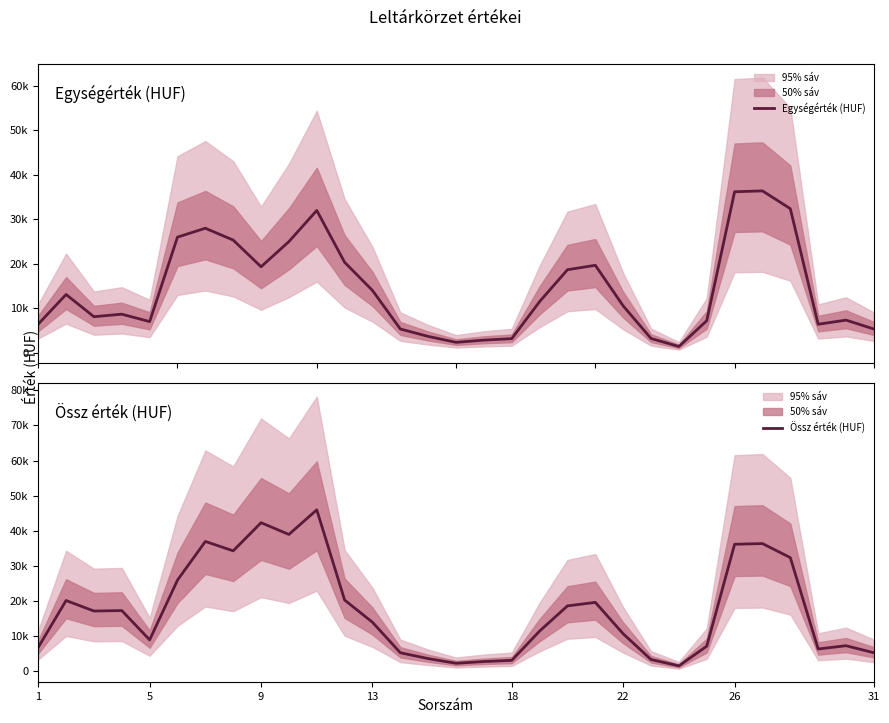

What is the difference between the maximum and second lowest values in the Egységérték (HUF) series?

34066.7